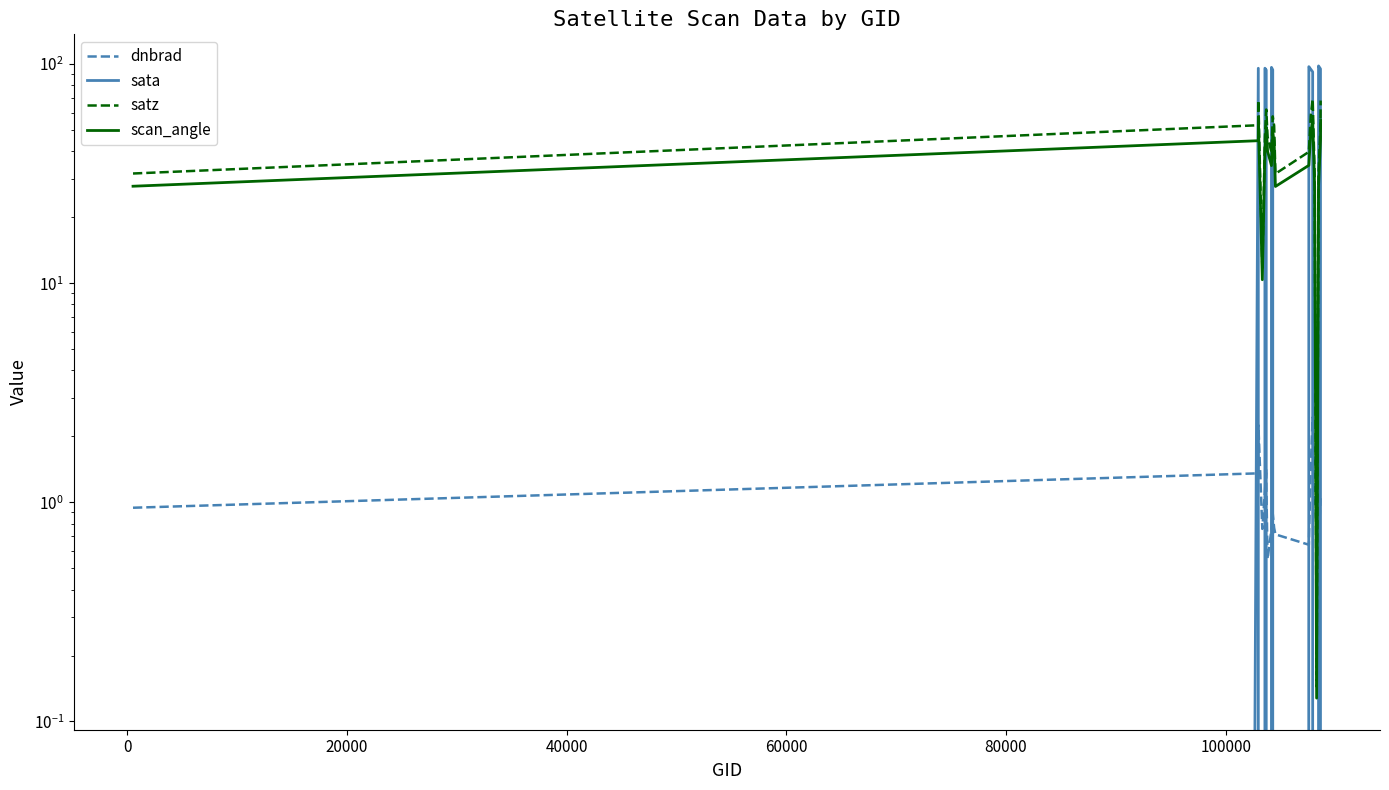

At how many categories does at least one series exceed 35?

15